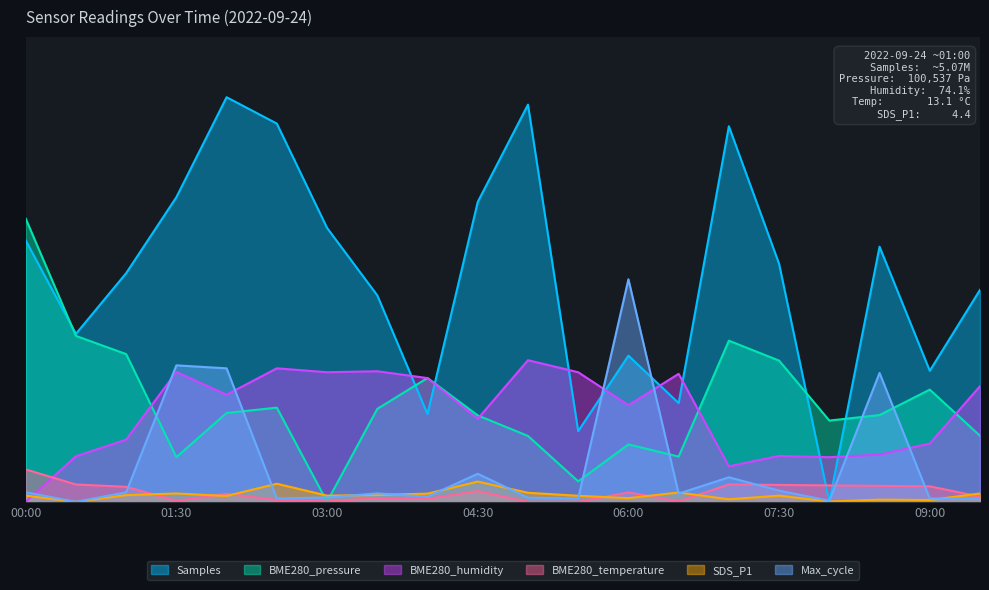

The value of Samples at 04:00 is 0.1. True or false?

False